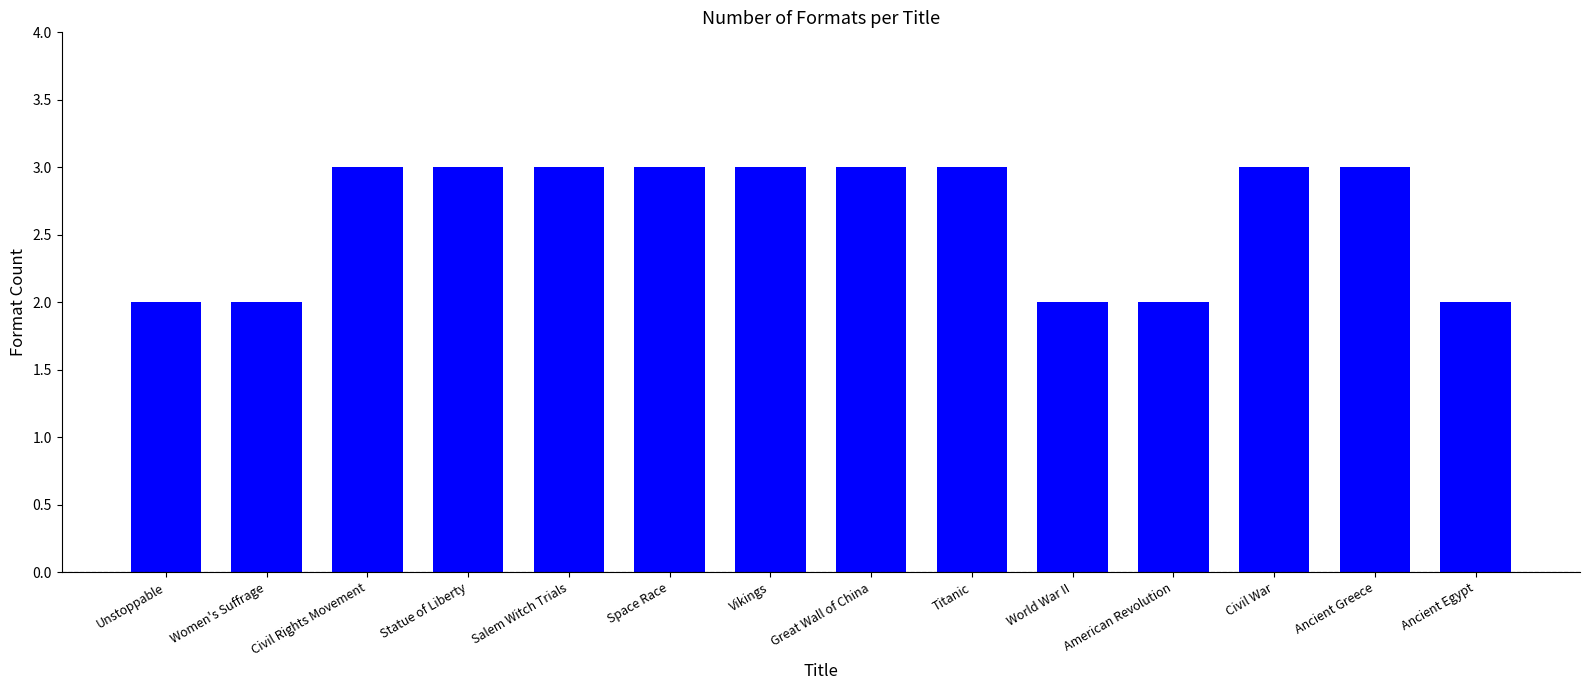

True or false: the data shows 2 at Women's Suffrage.

True